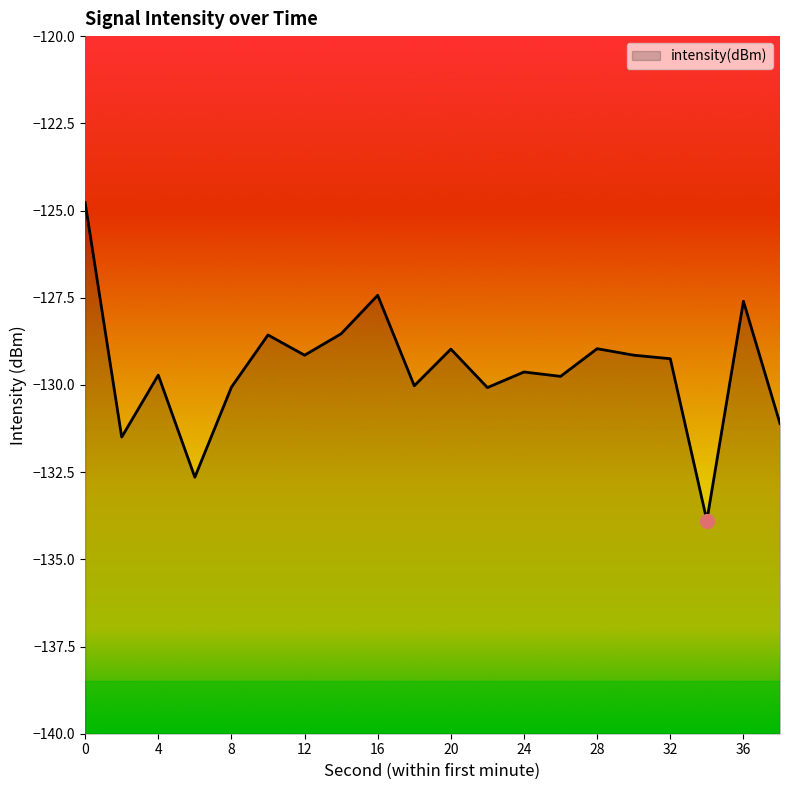

What is the average value?

-129.5